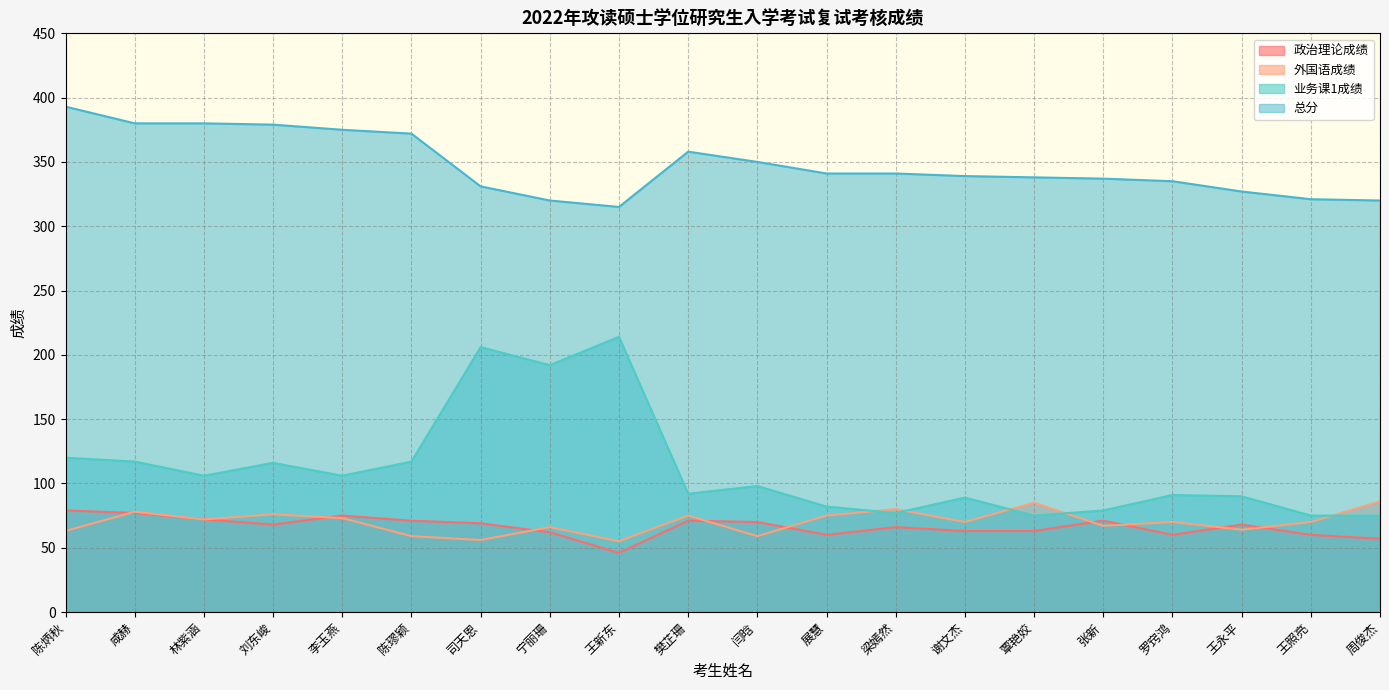

Reading left to right, what are all the values shown in this chart?

政治理论成绩: 79	77	72	68	75	71	69	62	46	71	70	60	66	63	63	71	60	68	60	57
外国语成绩: 63	78	72	76	73	59	56	66	55	75	59	75	80	70	85	67	70	64	70	86
业务课1成绩: 120	117	106	116	106	117	206	192	214	92	98	82	77	89	75	79	91	90	75	75
总分: 393	380	380	379	375	372	331	320	315	358	350	341	341	339	338	337	335	327	321	320